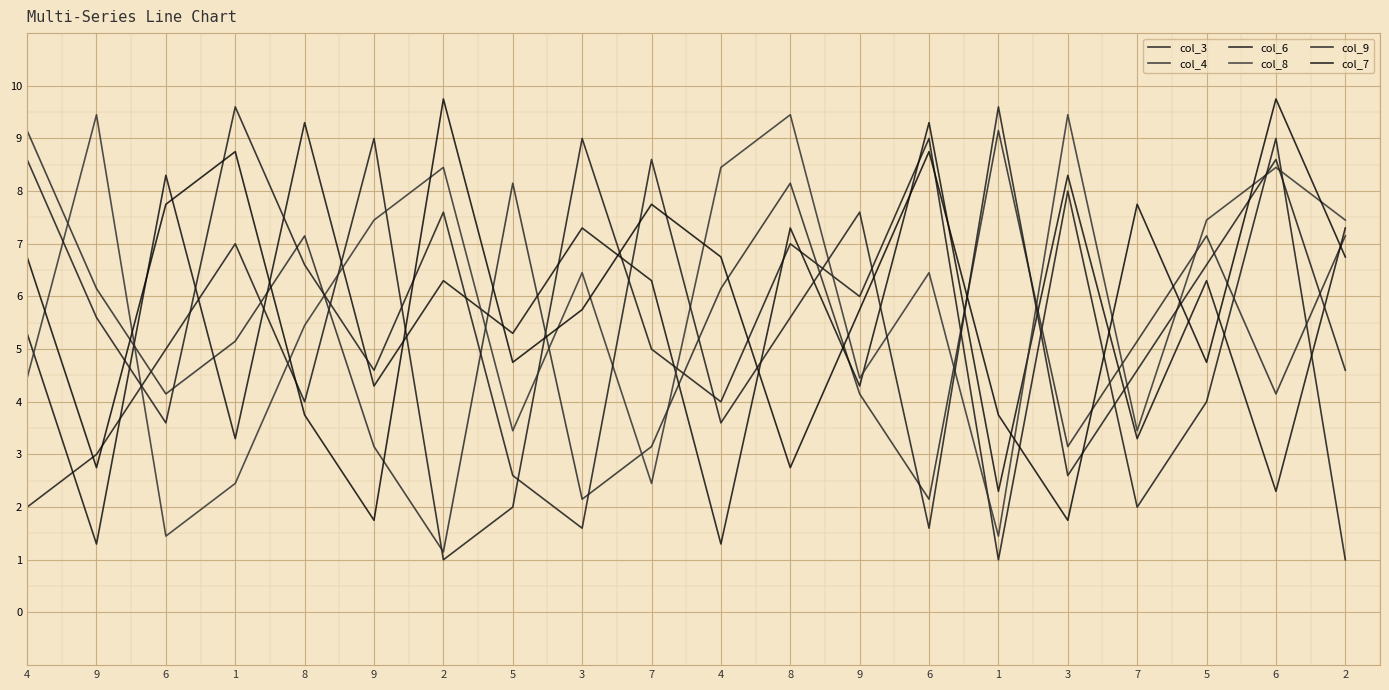

Is the value of col_4 at 9 greater than the value of col_8 at 5?

Yes